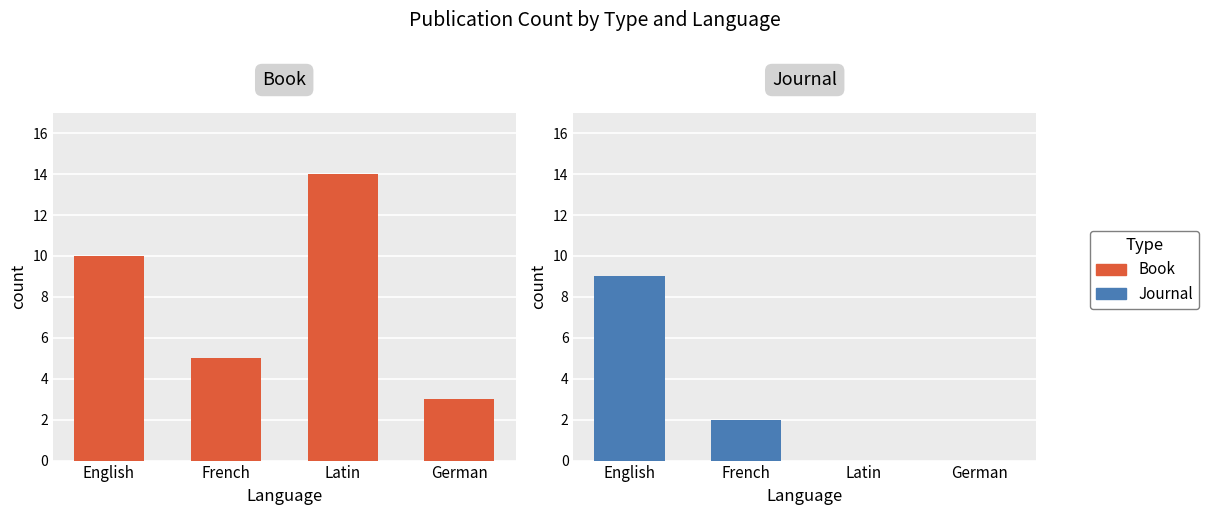

How many data points in Book are less than 10?

2